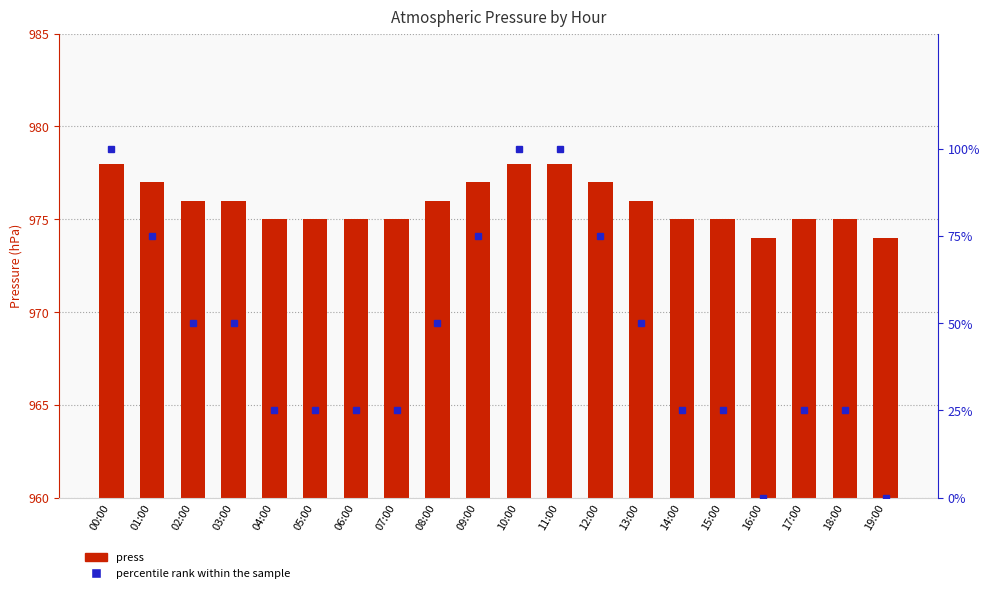

Count the percentile rank within the sample values in the range 25 to 75.

15